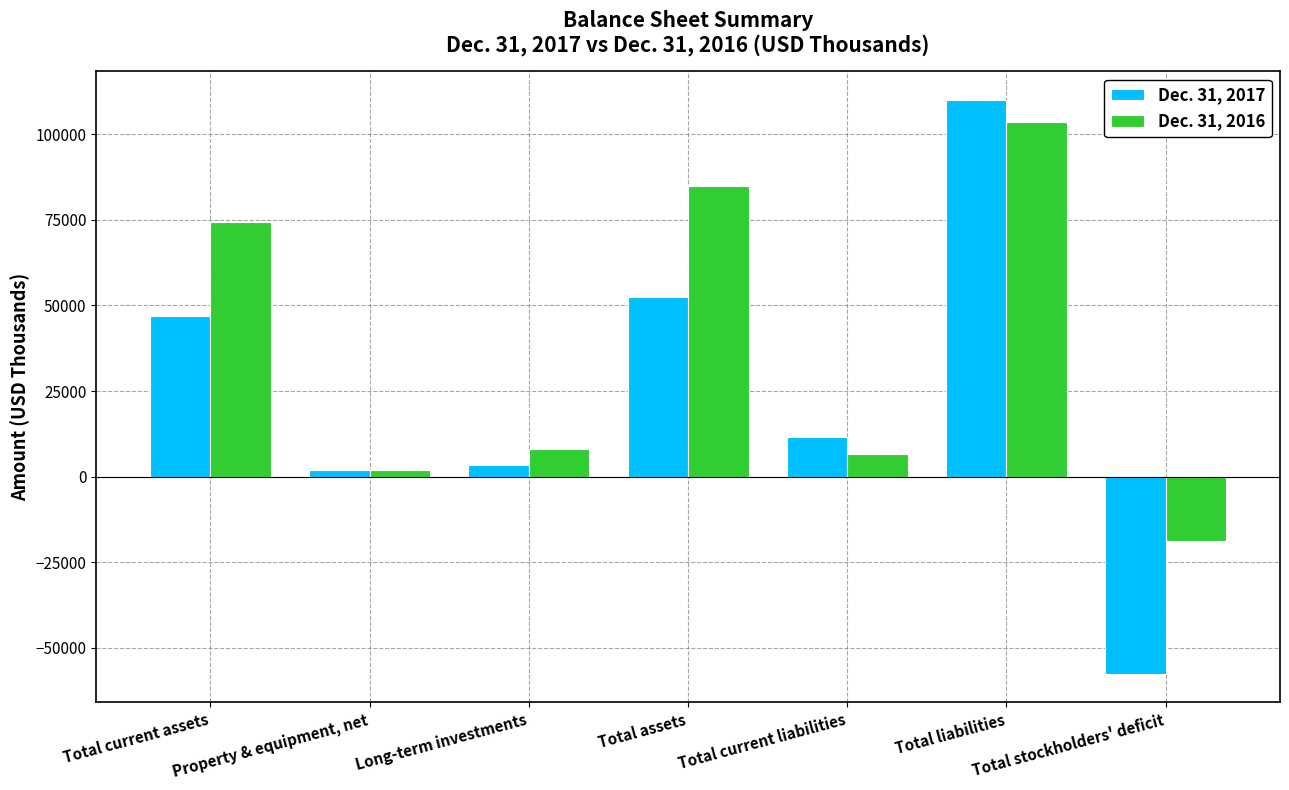

Is it true that Dec. 31, 2016 equals 84887 at Total assets?

True